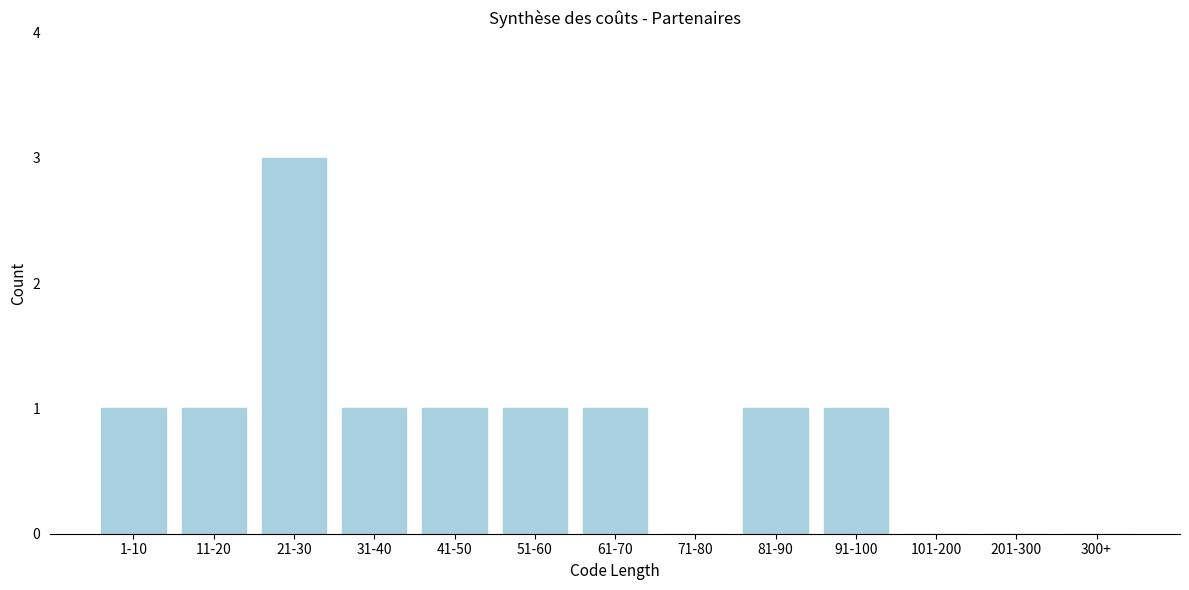

Reading left to right, transcribe all the data shown in this chart.

1-10=1	11-20=1	21-30=3	31-40=1	41-50=1	51-60=1	61-70=1	71-80=0	81-90=1	91-100=1	101-200=0	201-300=0	300+=0